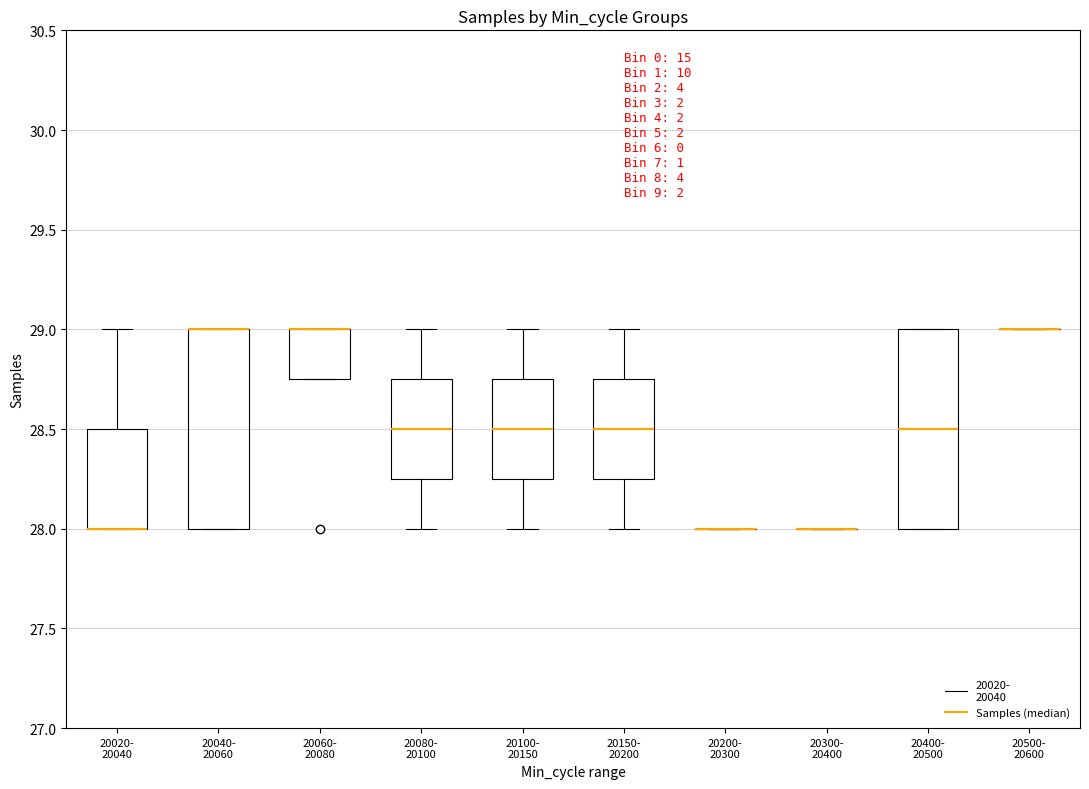

Reading left to right, read every box against the y-axis: the position of its median line, the range the box covers, and the ends of its whiskers. The values are not printed on the chart, so give them approximately, as read against the axis.

20020- 20040: median 28.00 (drawn on the box's lower edge), box 28.00 to 28.50, whiskers 28.00 to 29.00
20040- 20060: median 29.00 (drawn on the box's upper edge), box 28.00 to 29.00, whiskers 28.00 to 29.00
20060- 20080: median 29.00 (drawn on the box's upper edge), box 28.75 to 29.00, whiskers 28.75 to 29.00
20080- 20100: median 28.50, box 28.25 to 28.75, whiskers 28.00 to 29.00
20100- 20150: median 28.50, box 28.25 to 28.75, whiskers 28.00 to 29.00
20150- 20200: median 28.50, box 28.25 to 28.75, whiskers 28.00 to 29.00
20200- 20300: box collapsed to a line at 28.00, whiskers 28.00 to 28.00
20300- 20400: box collapsed to a line at 28.00, whiskers 28.00 to 28.00
20400- 20500: median 28.50, box 28.00 to 29.00, whiskers 28.00 to 29.00
20500- 20600: box collapsed to a line at 29.00, whiskers 29.00 to 29.00